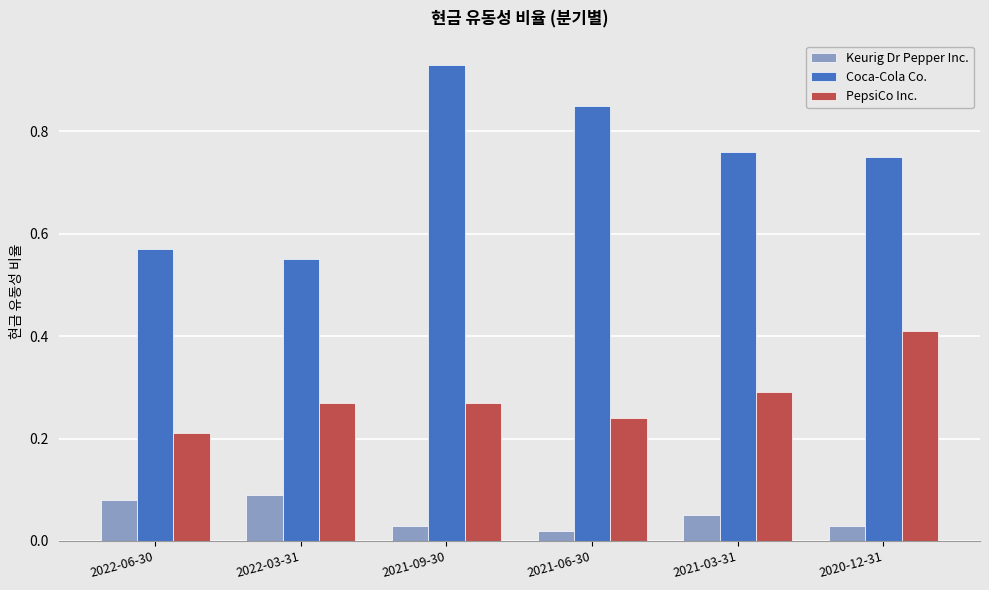

The value of Coca-Cola Co. at 2021-06-30 is 1.2. True or false?

False